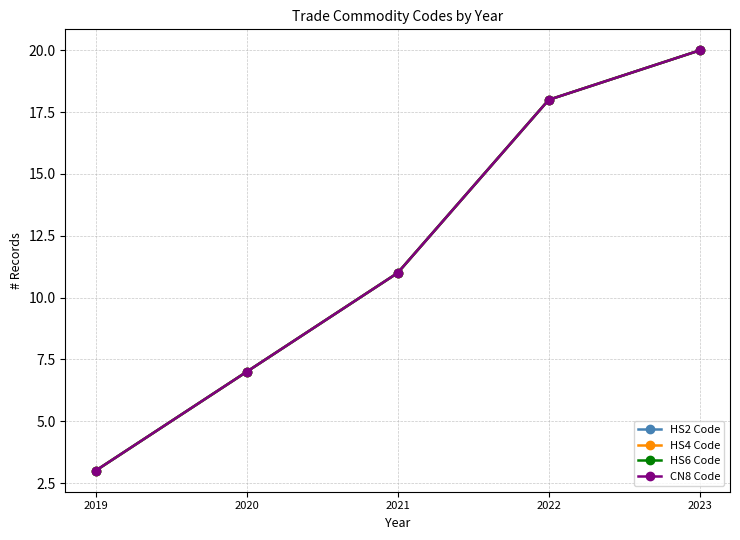

Does the chart have visible grid lines?

Yes